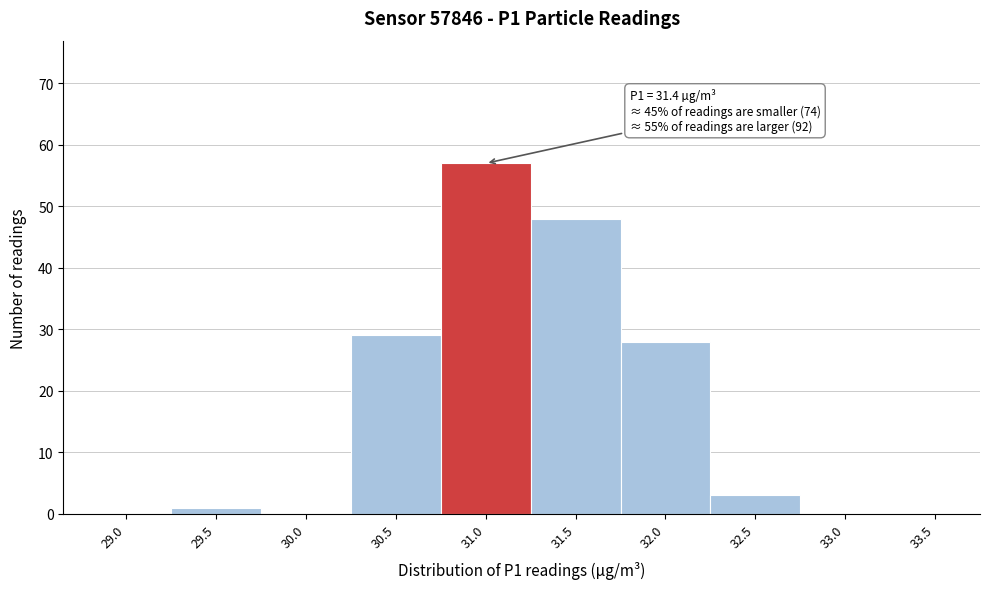

Reading left to right, list all the values displayed in this chart.

29.0=0	29.5=1	30.0=0	30.5=29	31.0=57	31.5=48	32.0=28	32.5=3	33.0=0	33.5=0